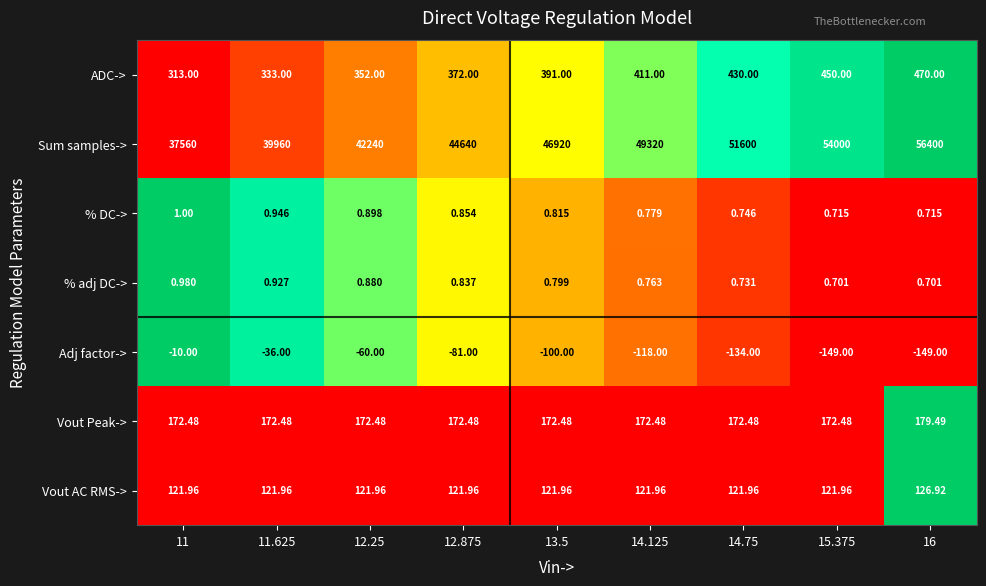

Rank the series at 12.25 from lowest to highest value.

Adj factor->, % adj DC->, % DC->, Vout AC RMS->, Vout Peak->, ADC->, Sum samples->